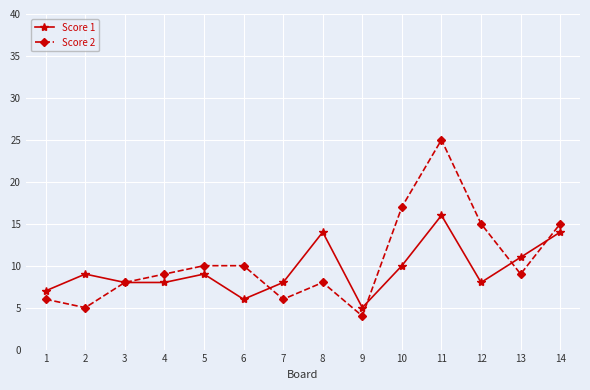

How many lines are shown in the chart?

2